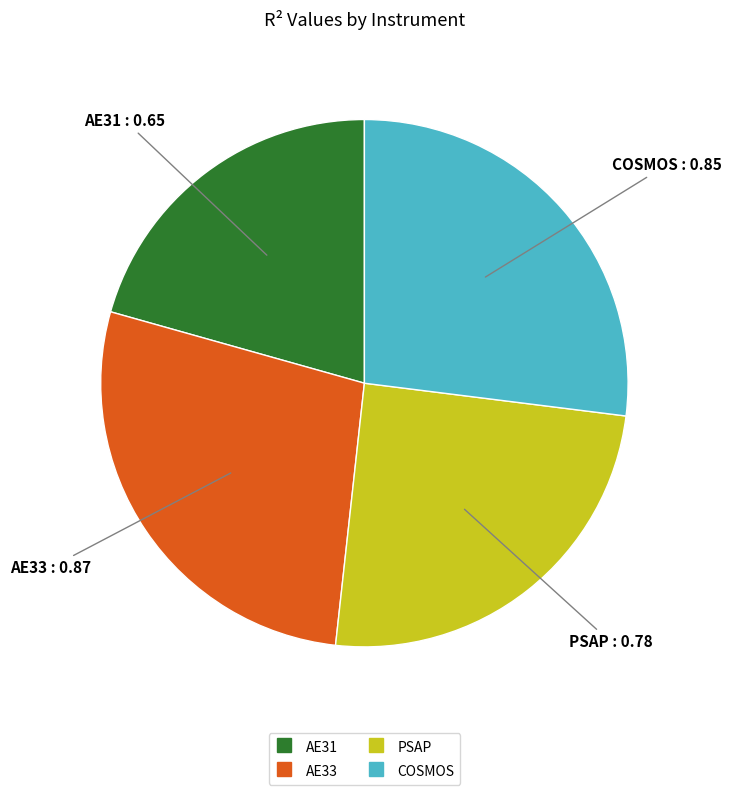

Rank the categories by value from lowest to highest.

AE31, PSAP, COSMOS, AE33